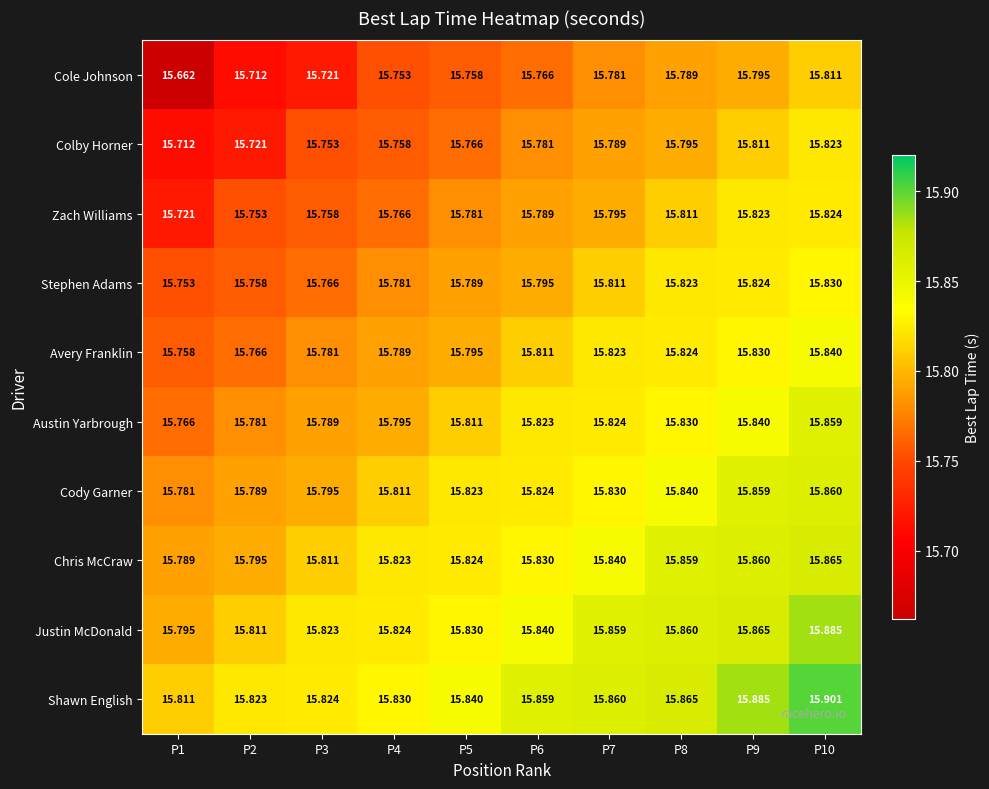

Which series has the largest range (max minus min)?

Cole Johnson